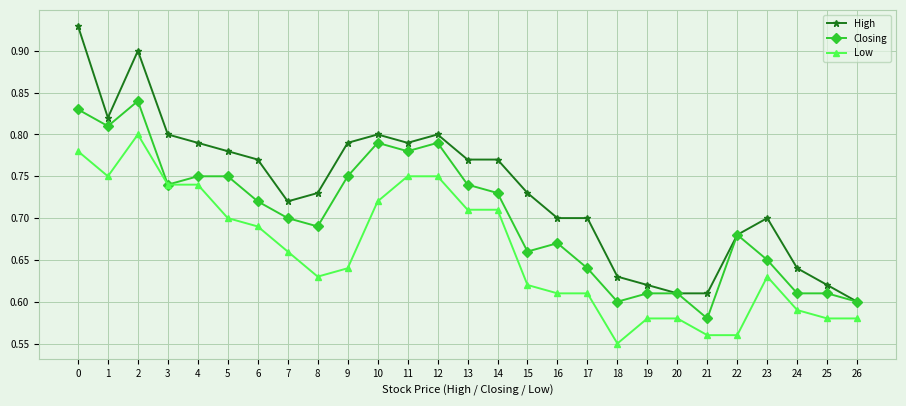

Which series has the largest total across all categories?

High